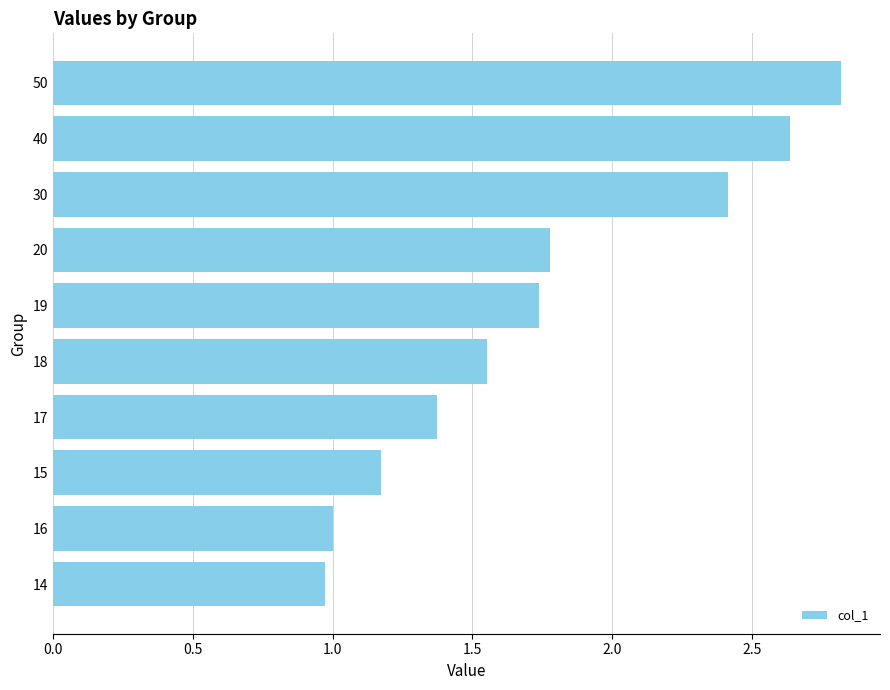

The value at 20 is 1.8. True or false?

True